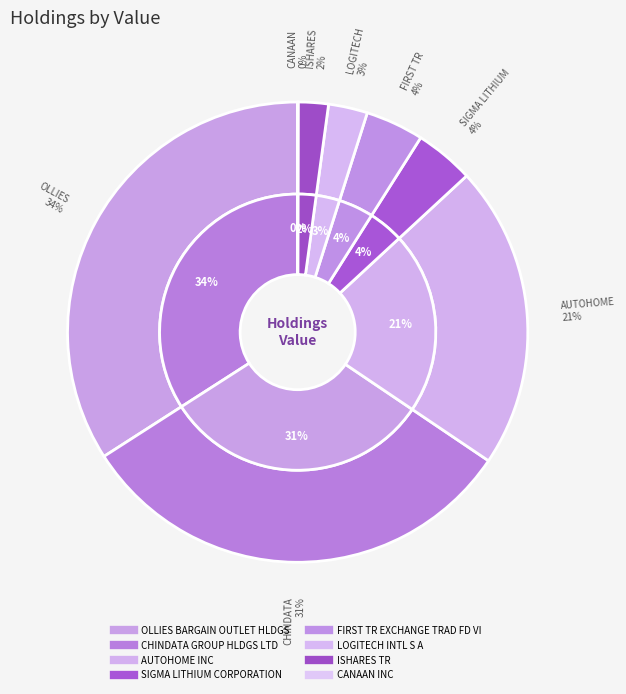

What percentage is the SIGMA LITHIUM CORPORATION slice, to the nearest percent?

4%